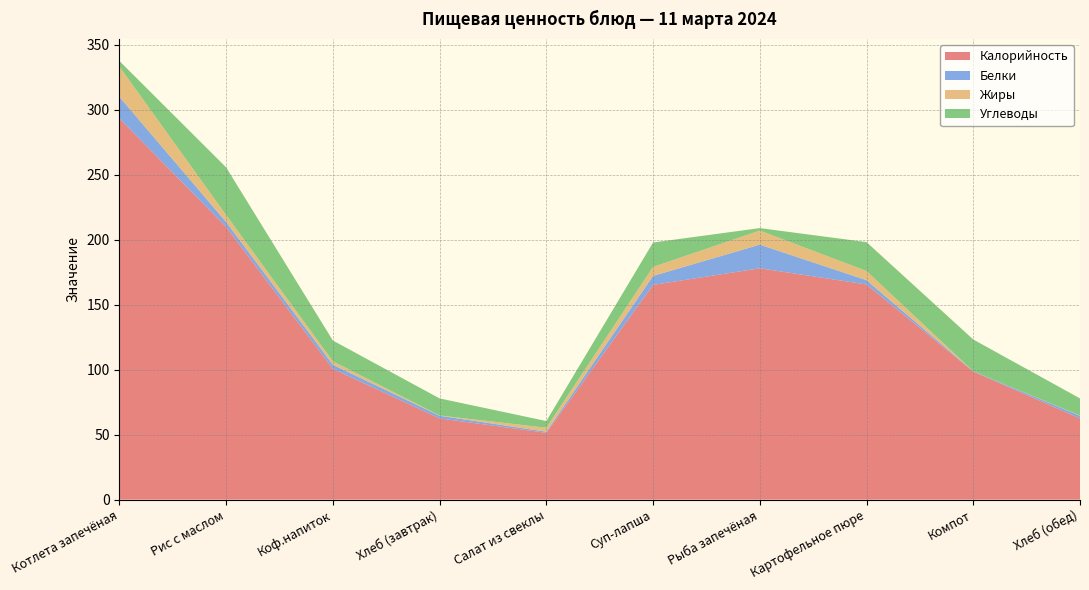

Reading right to left, extract all data points from this chart.

Калорийность: 62.5	98.6	165.5	178.0	165.2	51.4	62.5	100.6	209.8	293.2
Белки: 2.0	0.2	3.3	18.2	6.9	0.9	2.0	3.2	3.7	16.6
Жиры: 0.2	0.0	7.1	10.9	7.0	3.0	0.2	2.7	5.4	23.3
Углеводы: 13.1	24.4	22.2	1.9	18.8	5.1	13.1	15.9	36.7	4.3